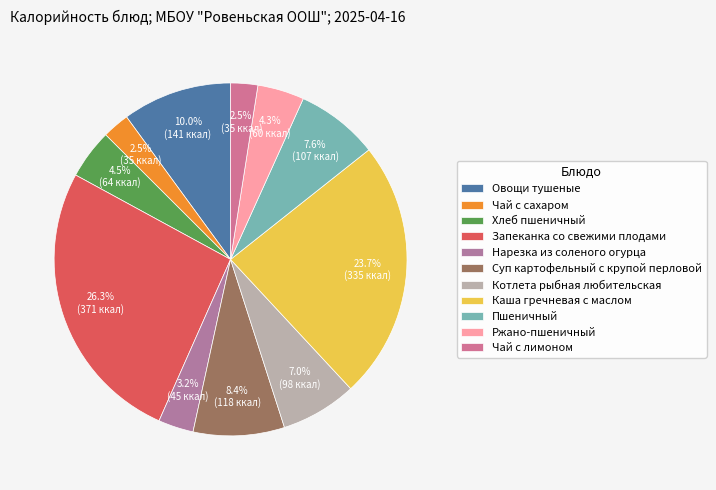

To the nearest percent, what is the average slice percentage?

9%